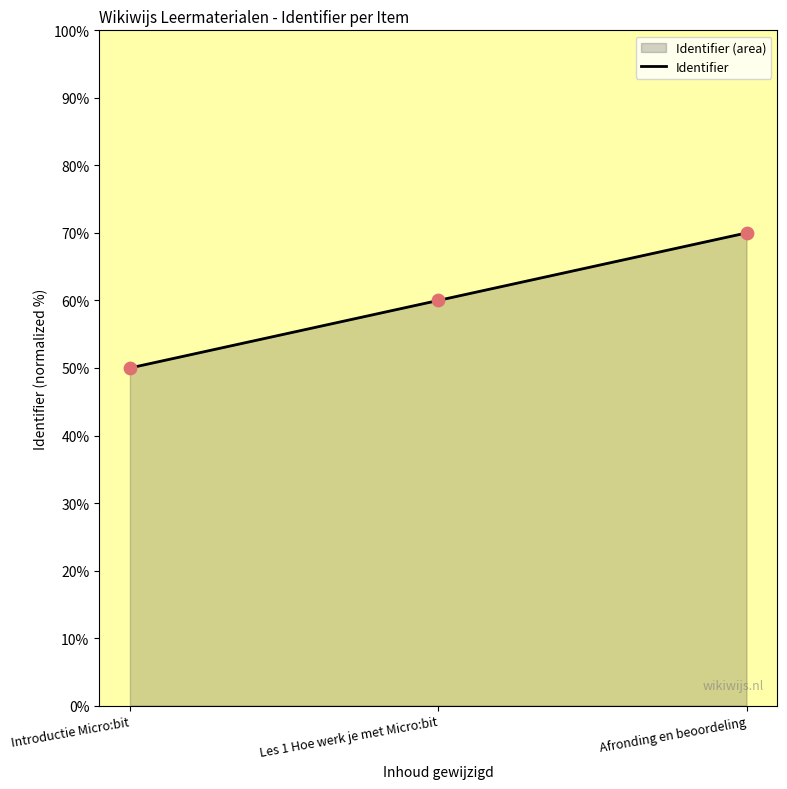

Approximately how many times larger is the value at Introductie Micro:bit compared to Les 1 Hoe werk je met Micro:bit?

0.8